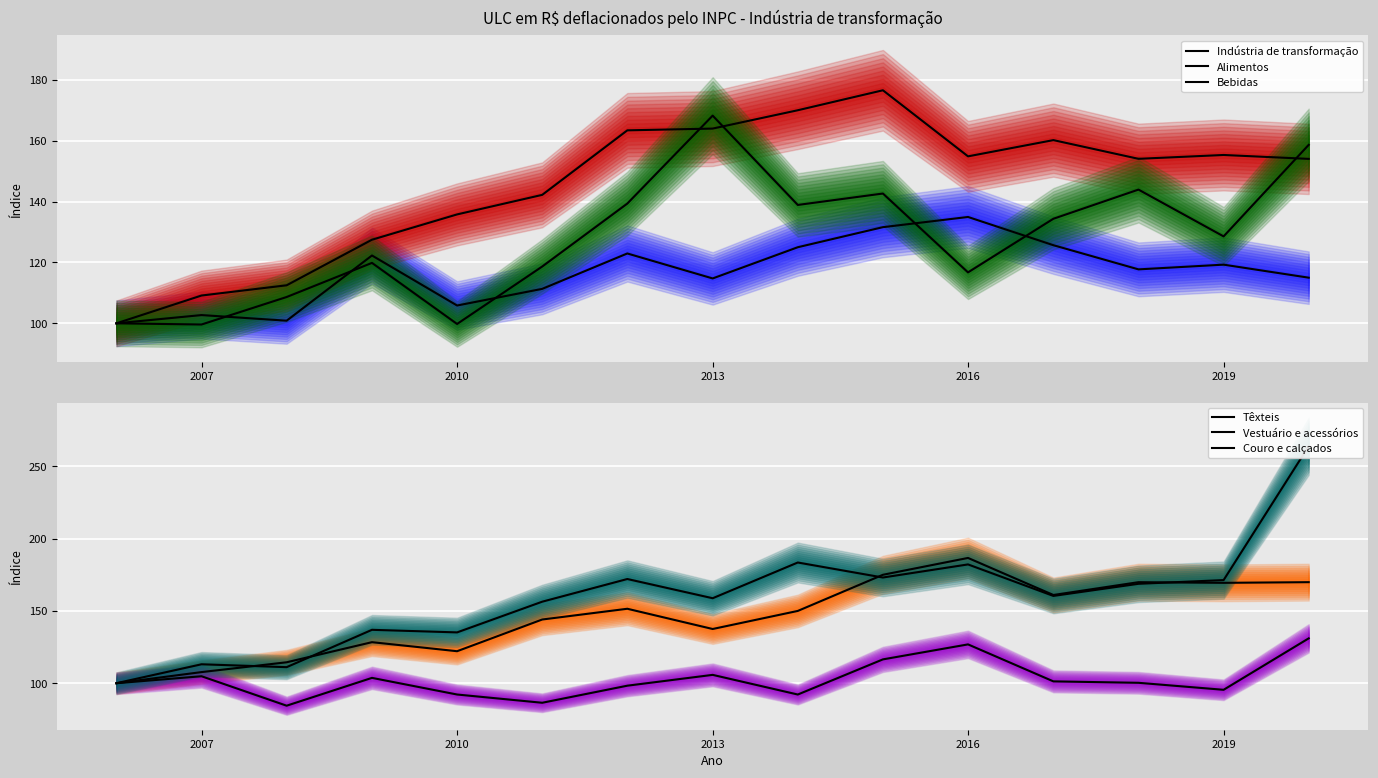

What is the total value across all series at 2019?

839.3